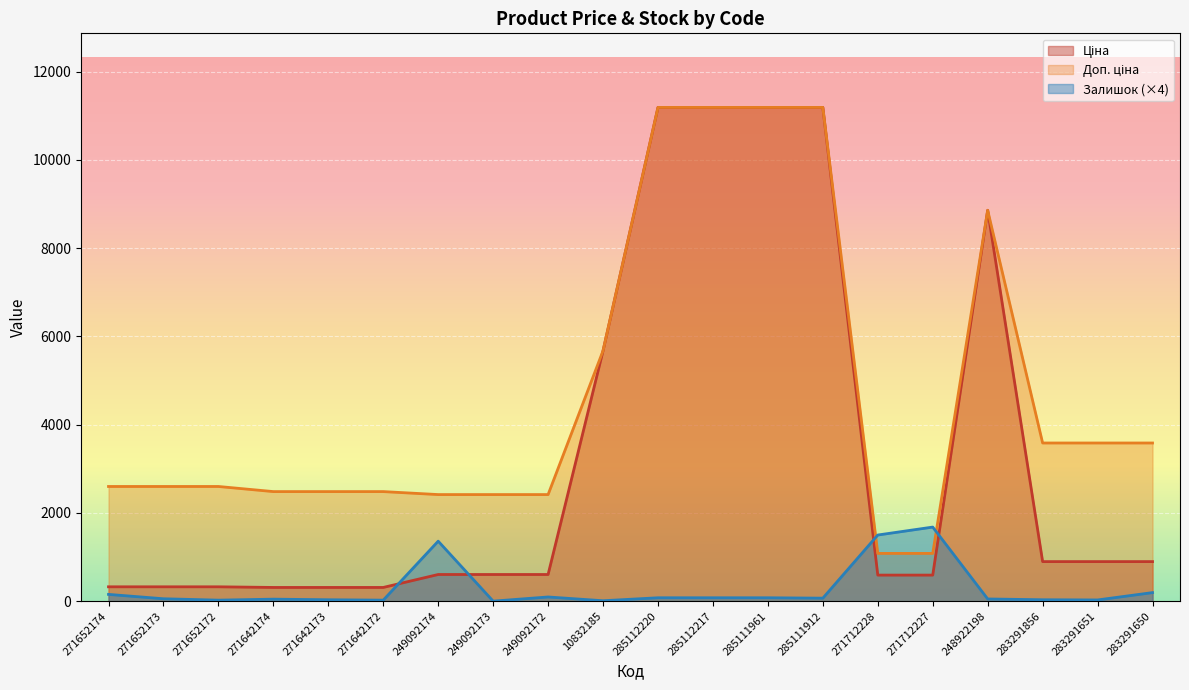

At which category does the chart reach its minimum across all series?

249092173